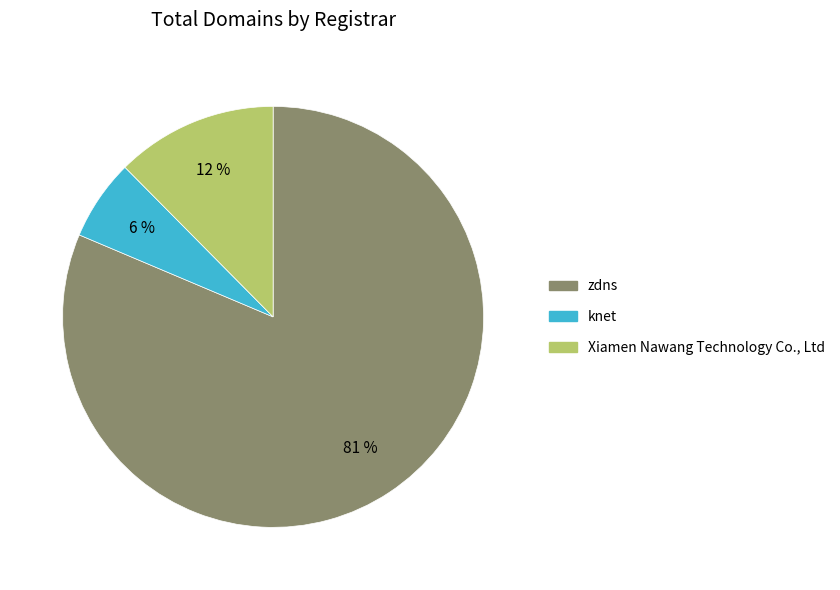

Is it true that zdns is 81% of the pie?

True